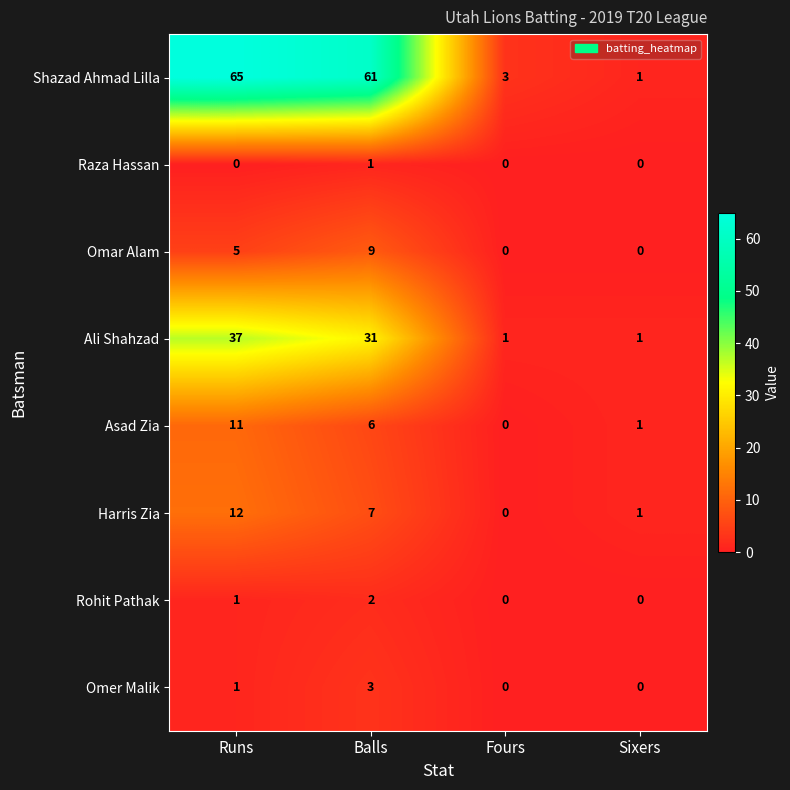

How many distinct data groups are displayed?

8